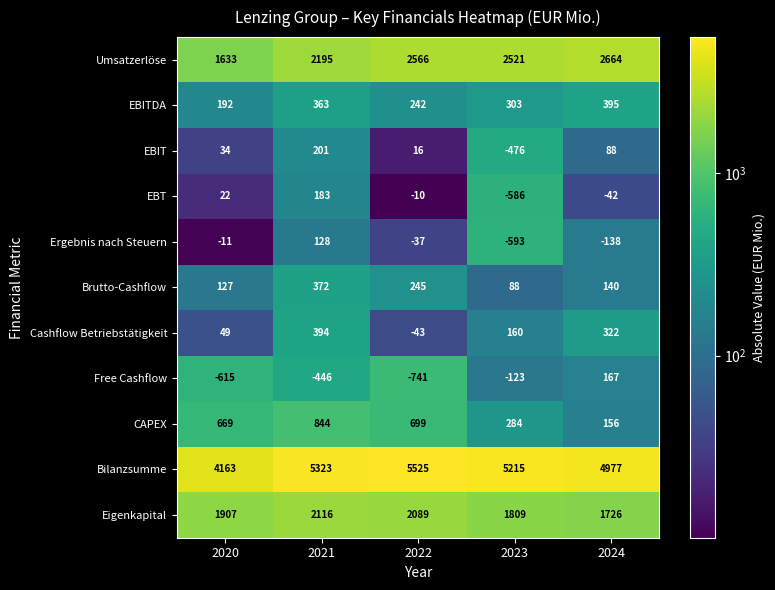

At how many categories does at least one series exceed 2309?

5